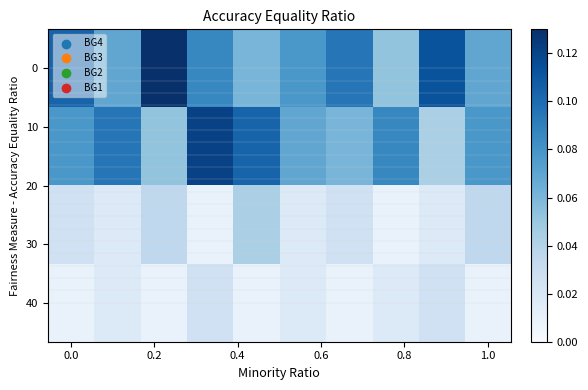

Count the number of data series in this chart.

4